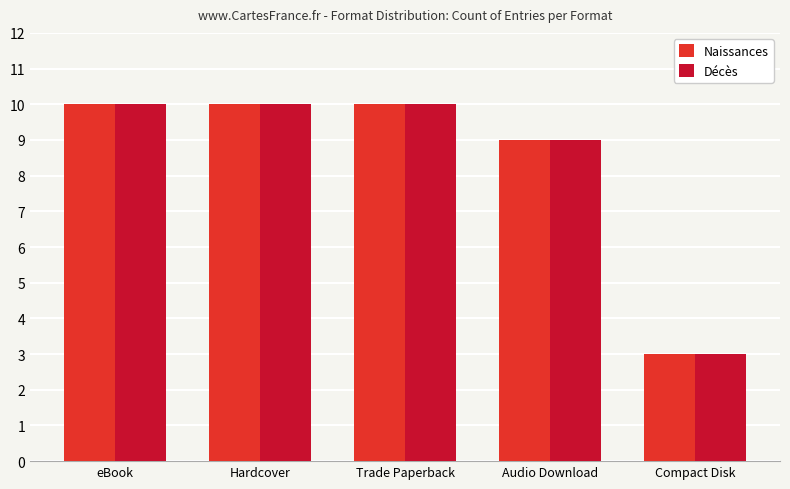

What is the total value across all series at Trade Paperback?

20